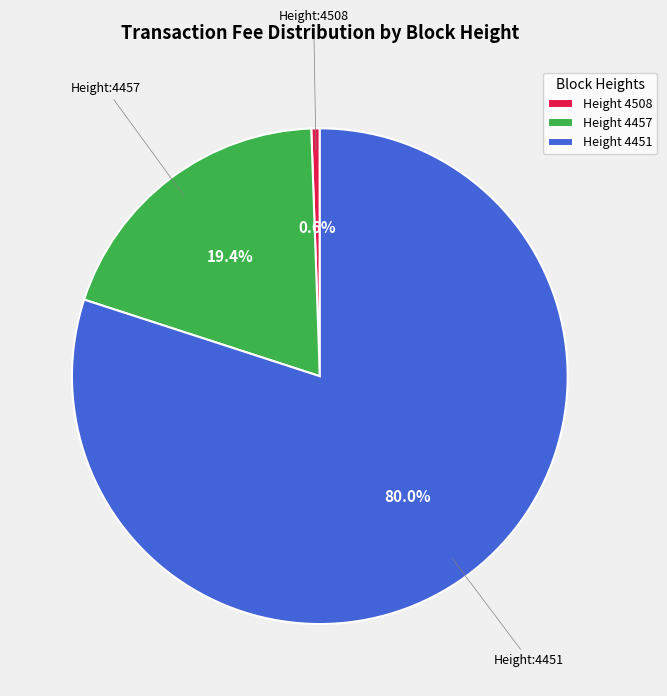

Which category accounts for the majority?

Height 4451